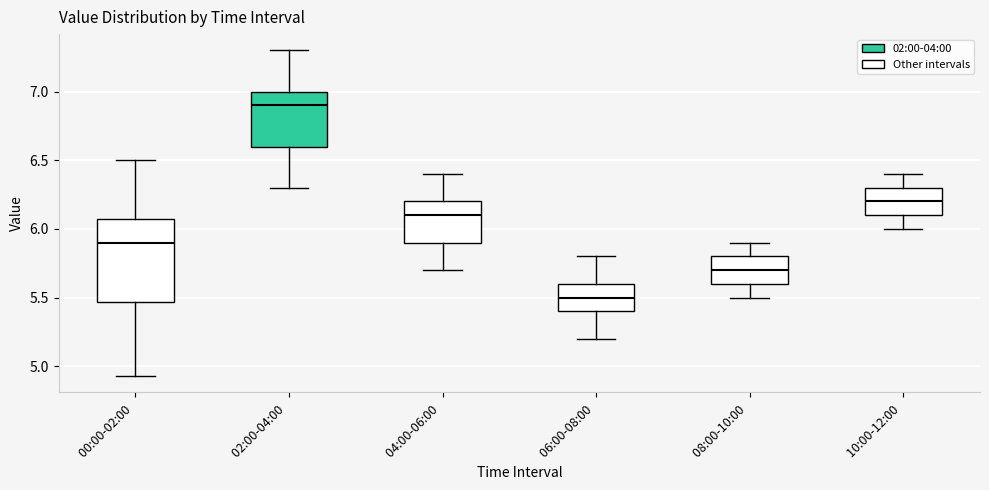

Reading left to right, read every box against the y-axis: the position of its median line, the range the box covers, and the ends of its whiskers. The values are not printed on the chart, so give them approximately, as read against the axis.

00:00-02:00: median 5.90, box 5.45 to 6.05, whiskers 4.95 to 6.50
02:00-04:00: median 6.90, box 6.60 to 7.00, whiskers 6.30 to 7.30
04:00-06:00: median 6.10, box 5.90 to 6.20, whiskers 5.70 to 6.40
06:00-08:00: median 5.50, box 5.40 to 5.60, whiskers 5.20 to 5.80
08:00-10:00: median 5.70, box 5.60 to 5.80, whiskers 5.50 to 5.90
10:00-12:00: median 6.20, box 6.10 to 6.30, whiskers 6.00 to 6.40